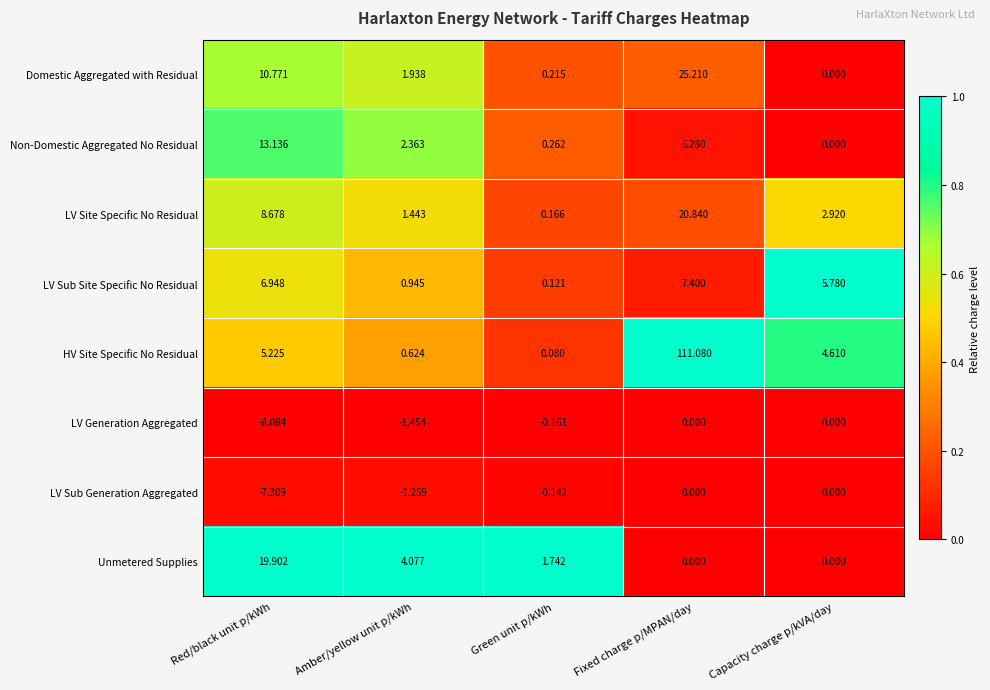

Which series changed the most between Red/black unit p/kWh and Amber/yellow unit p/kWh?

Unmetered Supplies